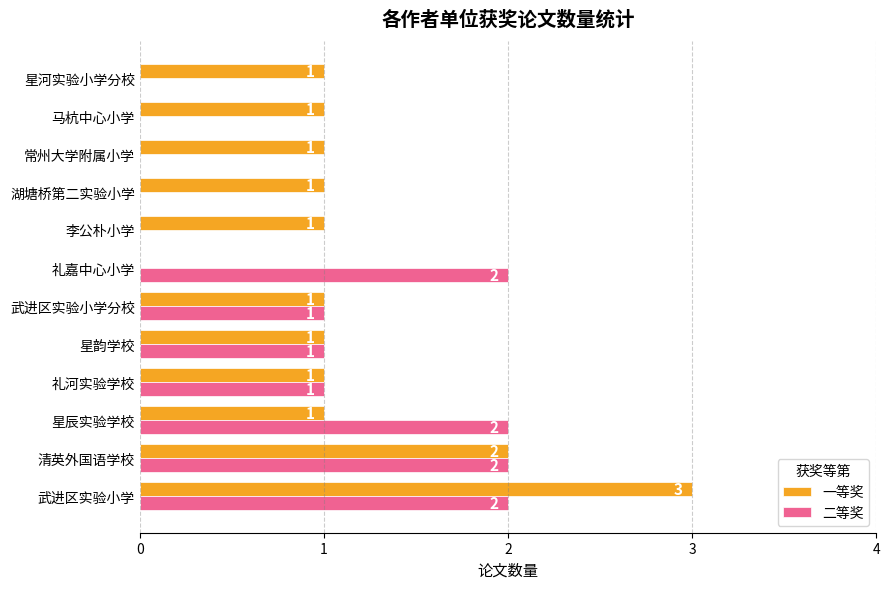

What is the sum of all 一等奖 values?

14